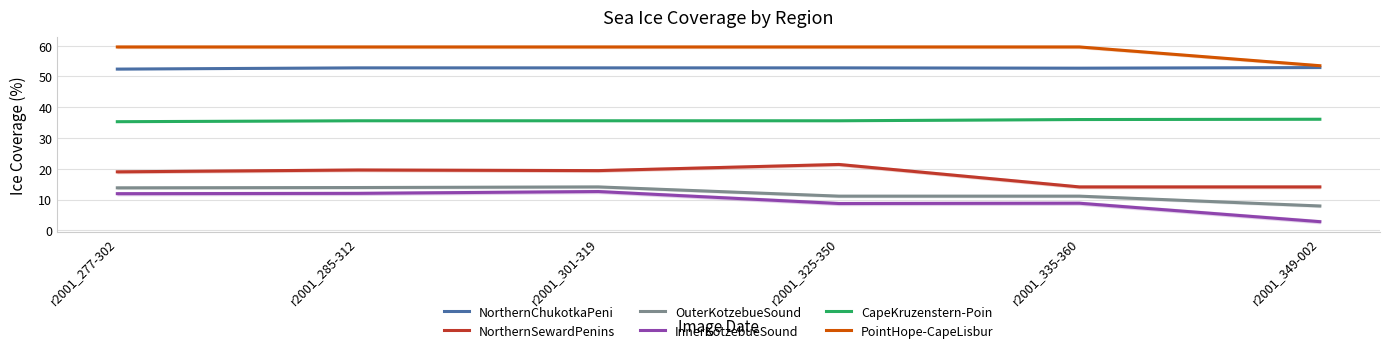

Is the value of PointHope-CapeLisbur at r2001_285-312 greater than the value of NorthernSewardPenins at r2001_277-302?

Yes